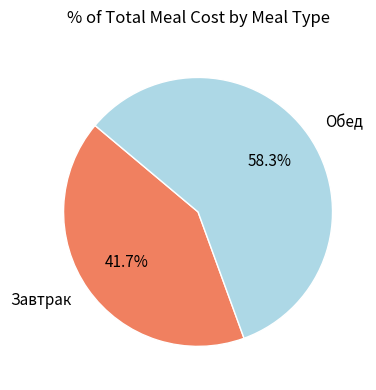

Rank the categories by value from lowest to highest.

Завтрак, Обед